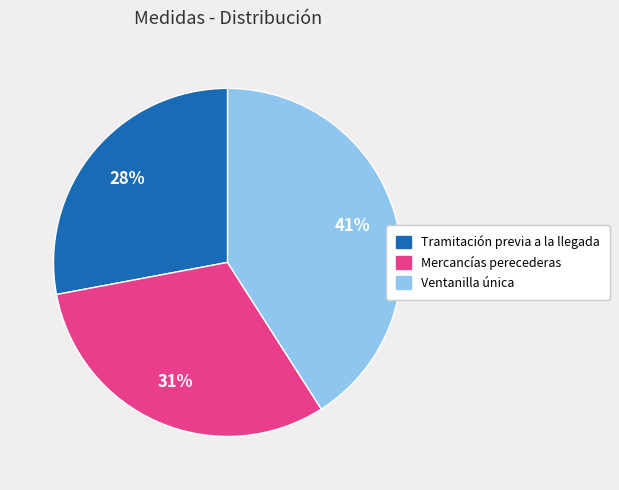

To the nearest percent, what is the difference between the largest and smallest slice percentages?

13%